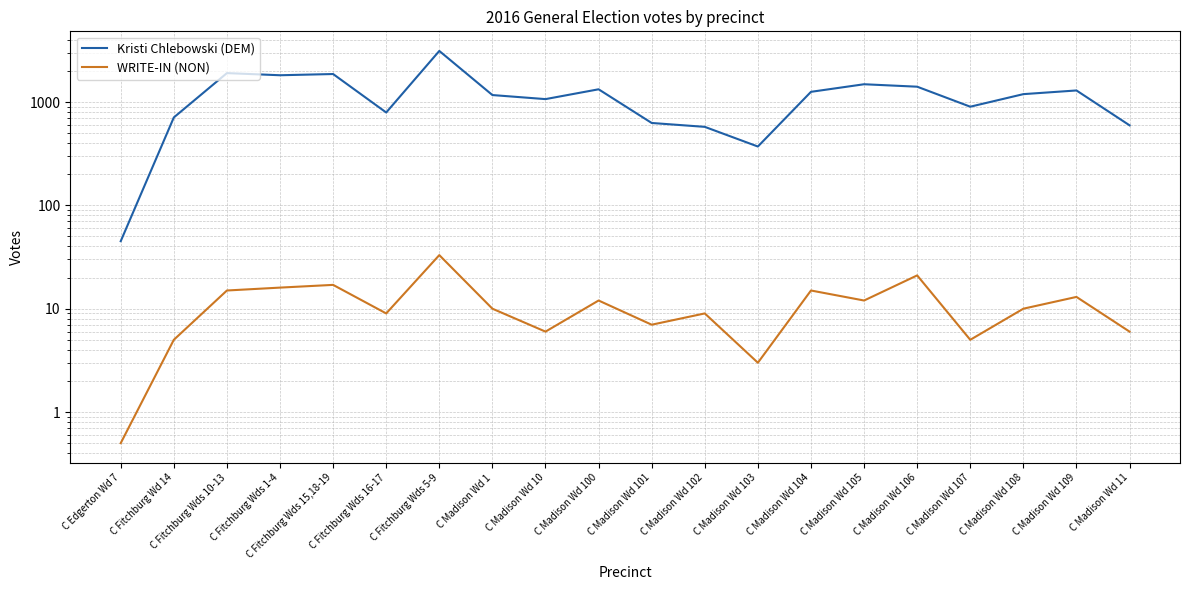

True or false: Kristi Chlebowski (DEM) and WRITE-IN (NON) intersect in this chart.

False